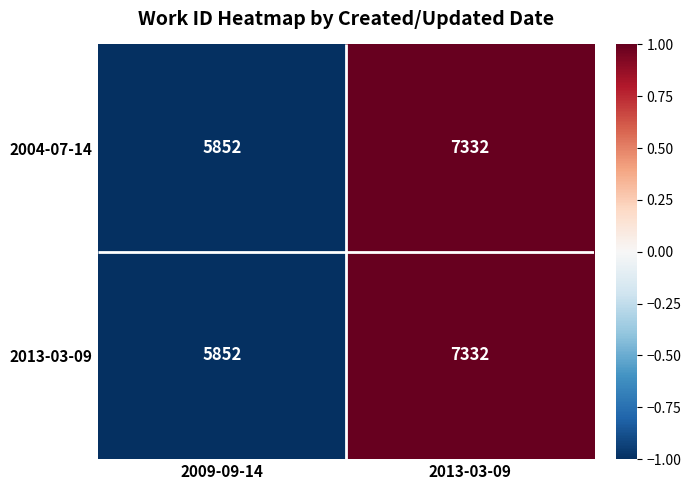

Rank the categories by 2004-07-14 value from lowest to highest.

2009-09-14, 2013-03-09